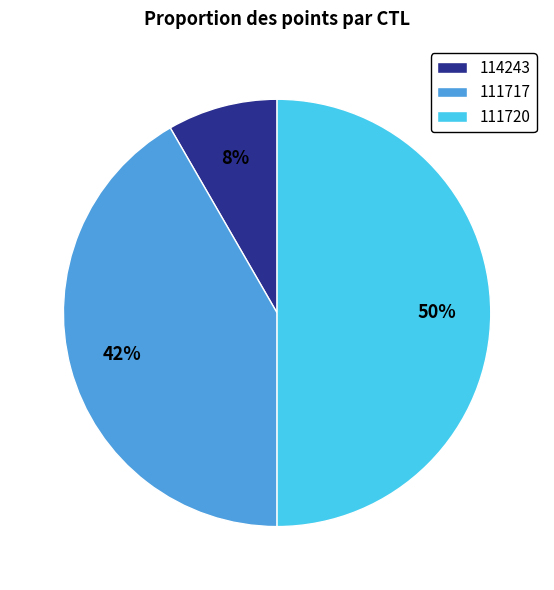

What is the smallest slice in the pie chart?

114243